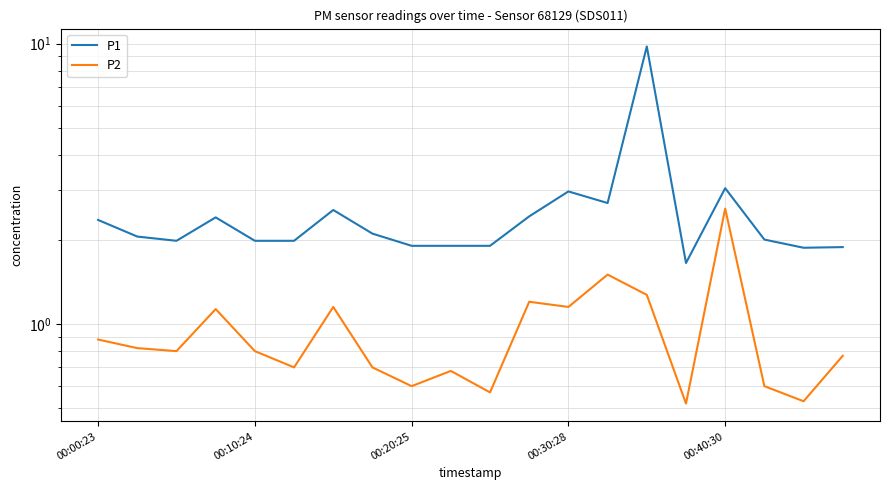

Is this an area chart (filled region under the line)?

No